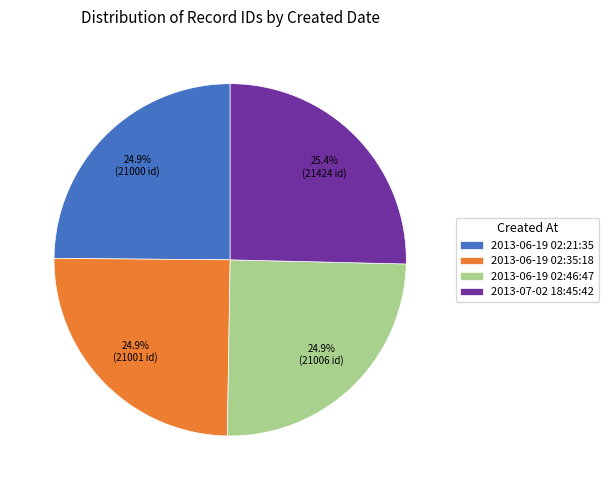

Does 2013-06-19 02:46:47 represent more than half of the total?

No